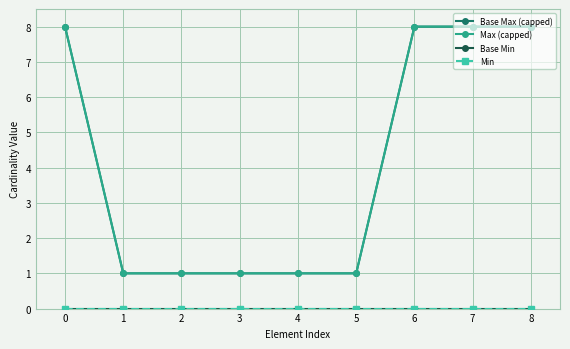

Is this an area chart (filled region under the line)?

No